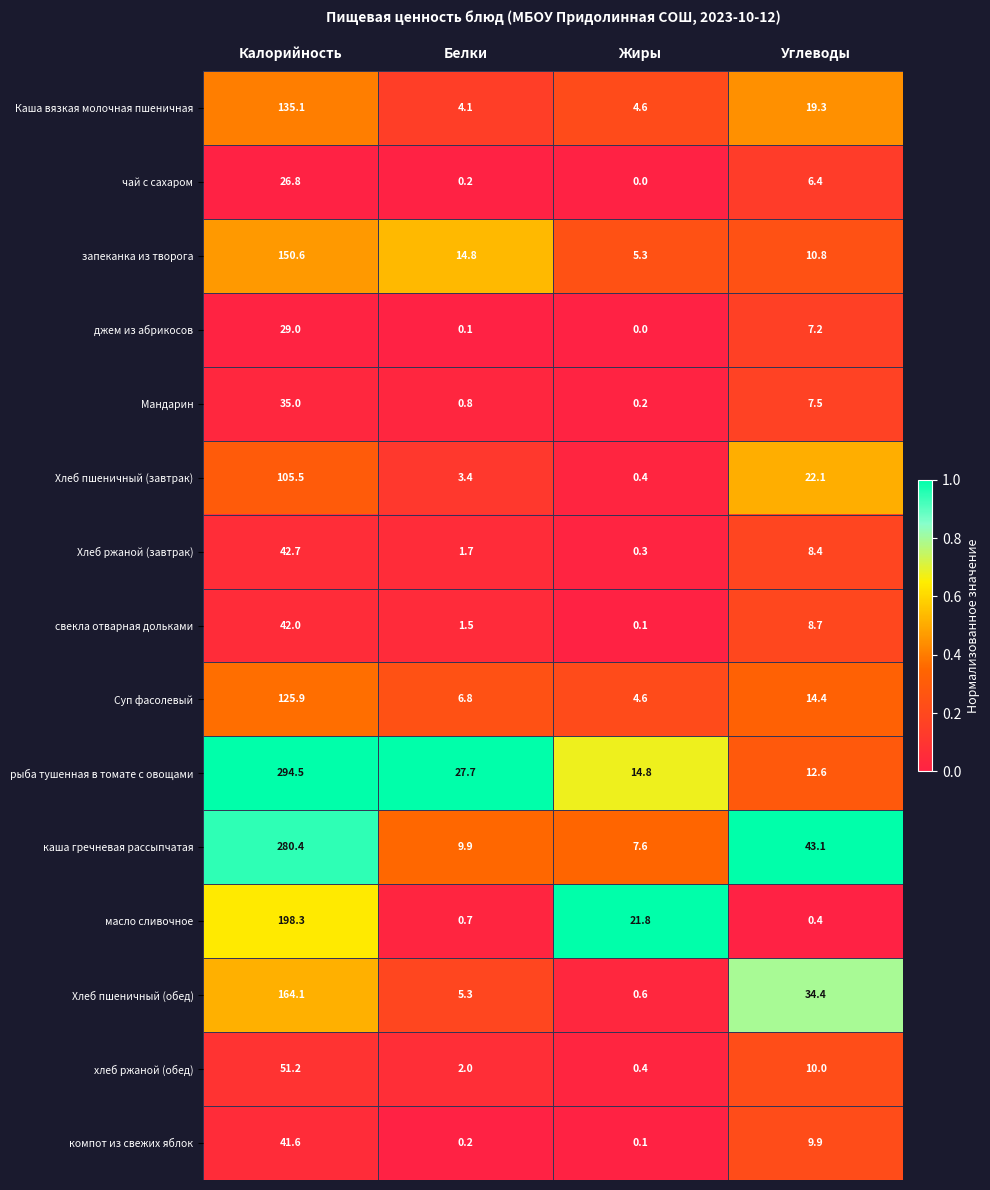

What is the spread (max minus min) of values at Углеводы?

42.7